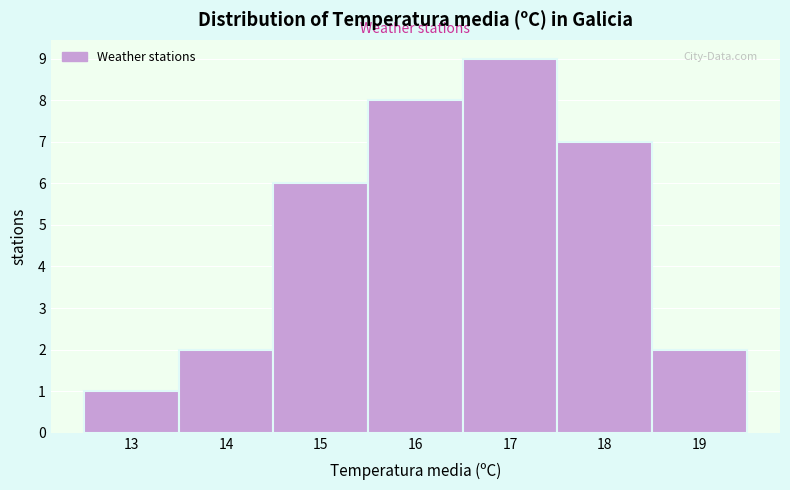

Reading left to right, extract all data points from this chart.

13=1	14=2	15=6	16=8	17=9	18=7	19=2